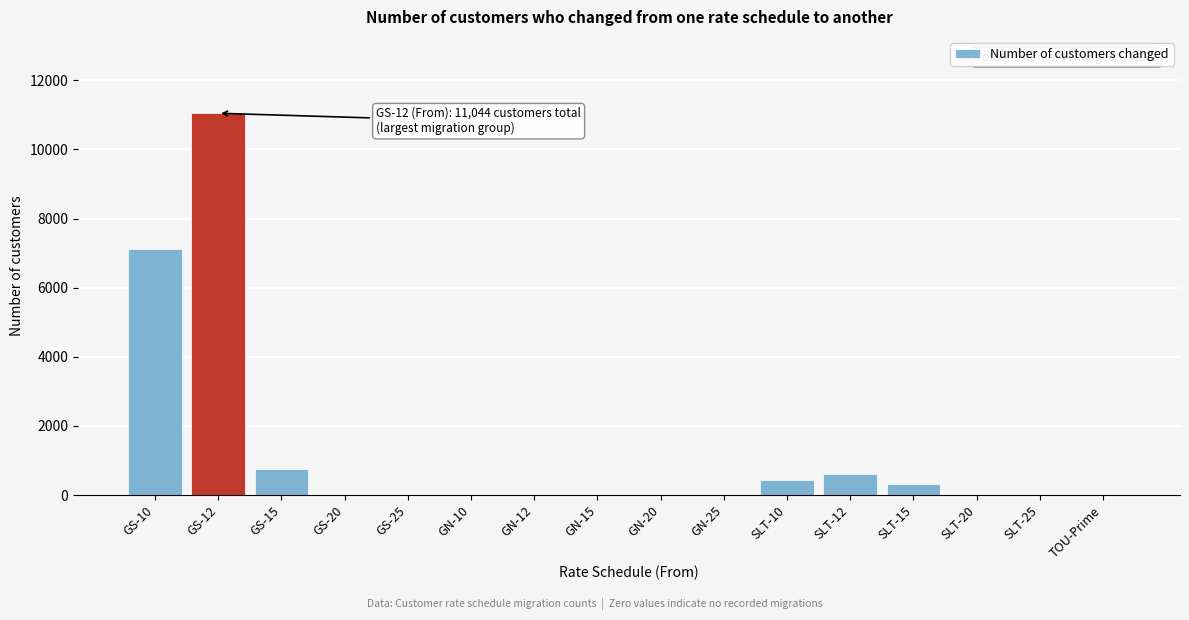

Reading right to left, what are all the values shown in this chart?

TOU-Prime=0	SLT-25=0	SLT-20=0	SLT-15=320	SLT-12=618	SLT-10=434	GN-25=0	GN-20=0	GN-15=0	GN-12=0	GN-10=0	GS-25=0	GS-20=0	GS-15=745	GS-12=11044	GS-10=7126